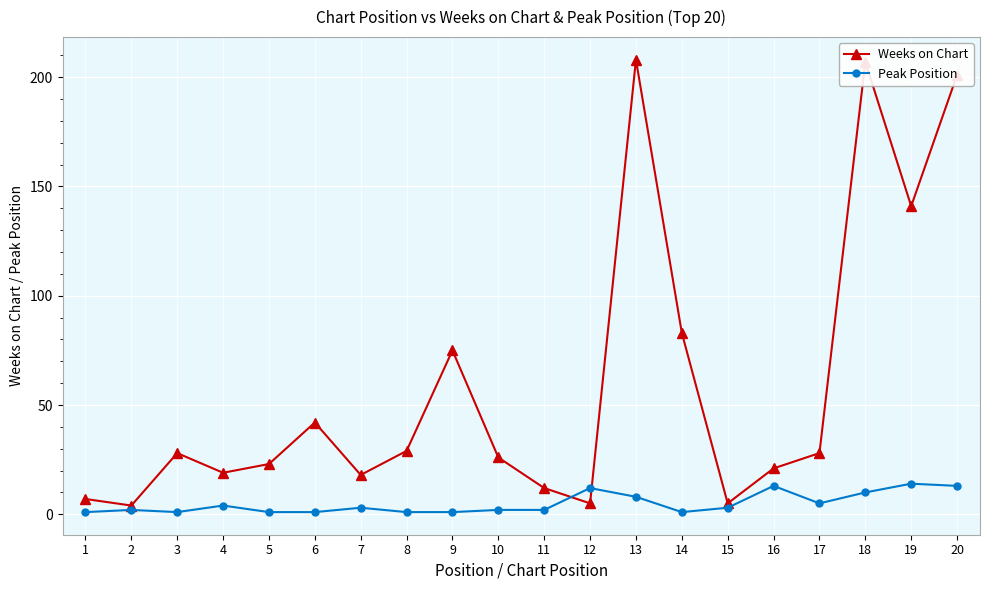

Rank the series by their average value, from highest to lowest.

Weeks on Chart, Peak Position